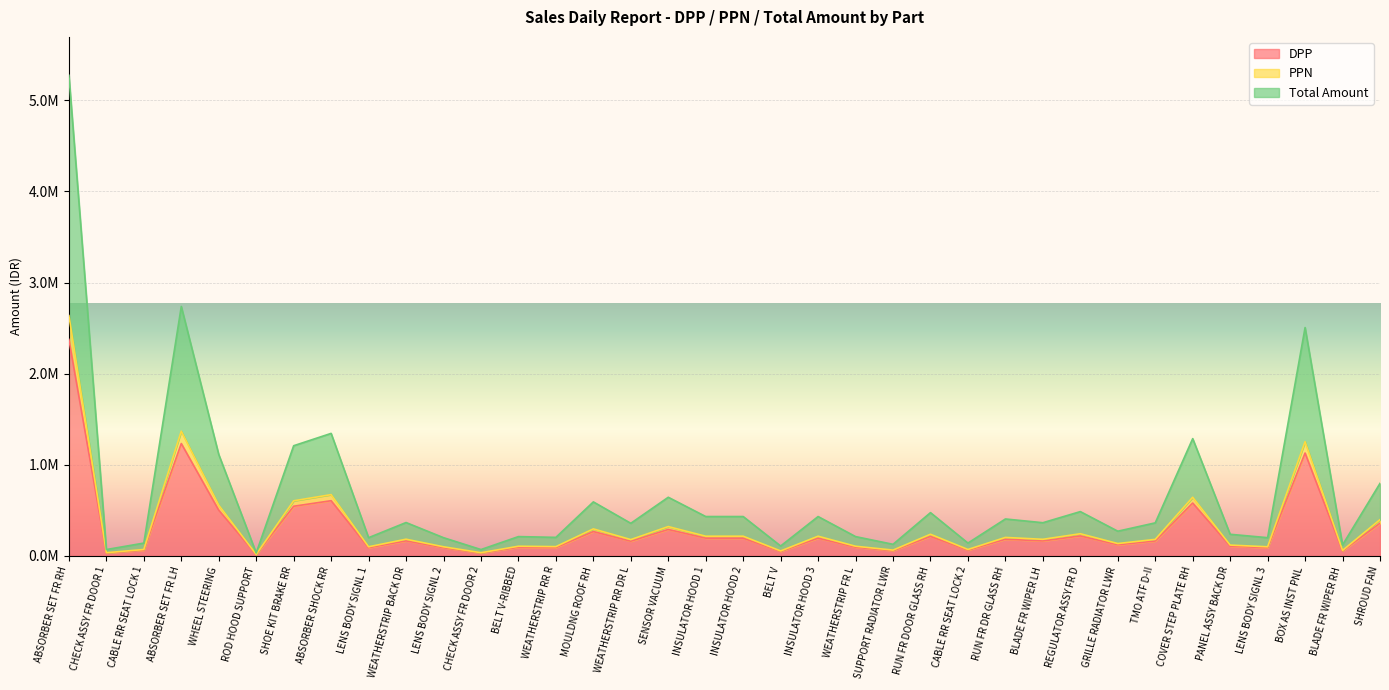

Does the chart display data point markers on the line(s)?

No